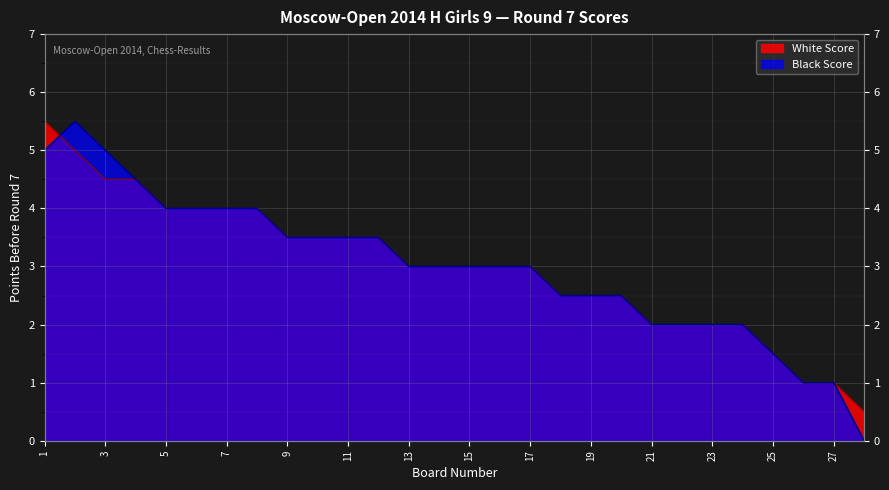

Count the number of categories in the chart.

28